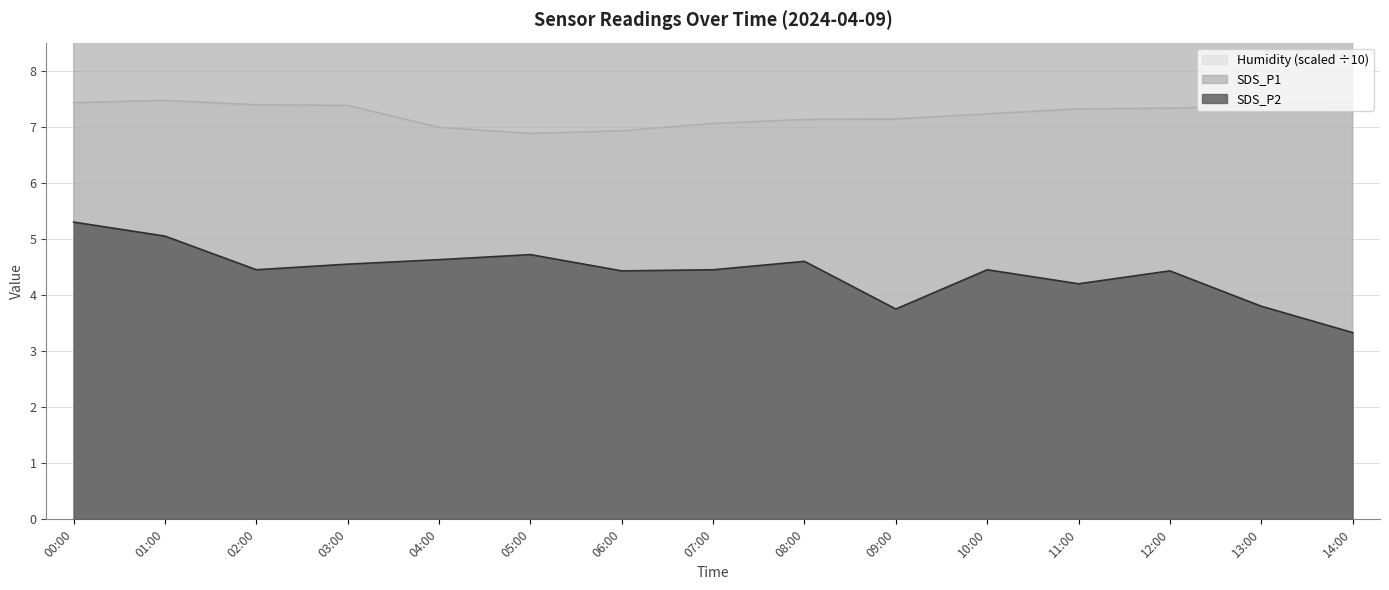

What is the average value of the SDS_P2 series?

4.4